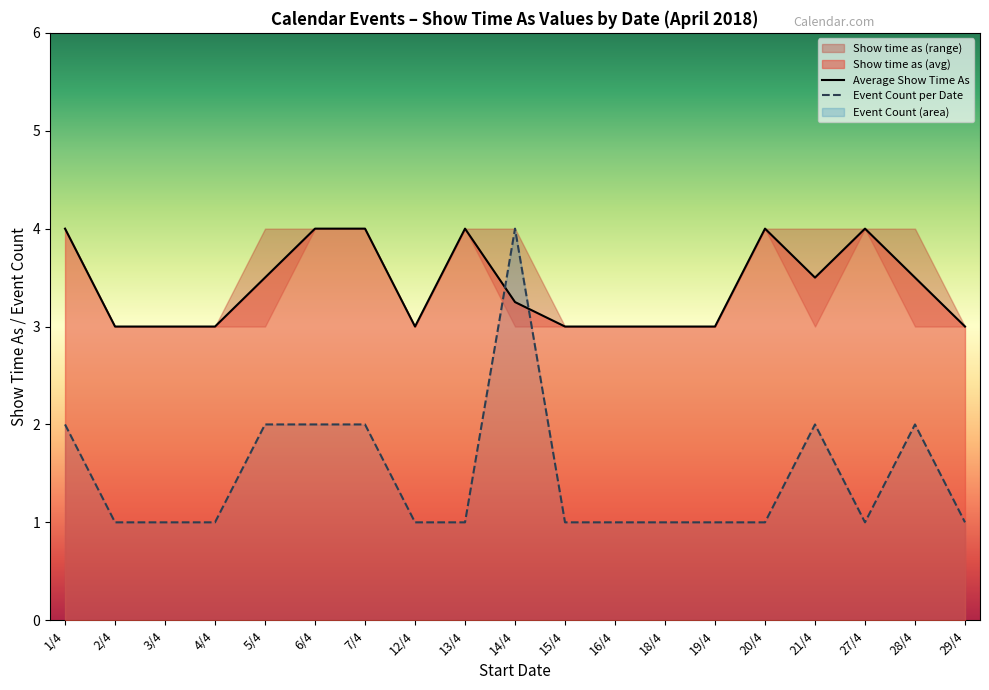

At which label does Event Count per Date reach its peak?

14/4